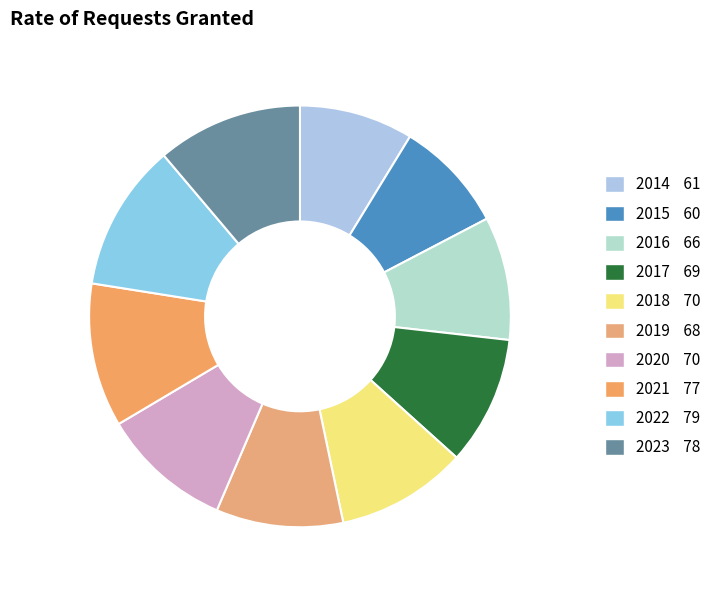

To the nearest percent, what is the combined percentage of 2023 and 2016?

21%